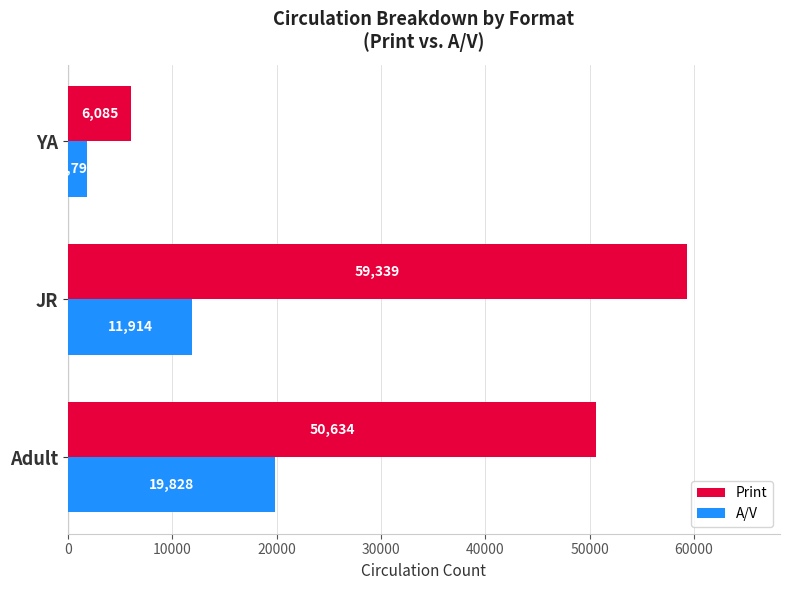

List the series in order of their overall mean, lowest first.

A/V, Print